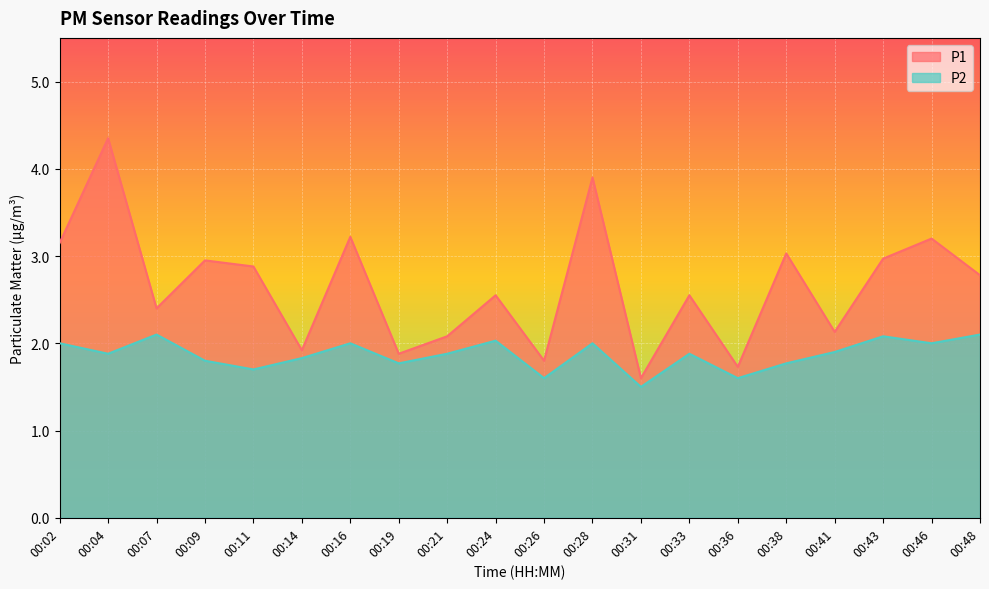

How many interior local peaks does the P1 series have?

8